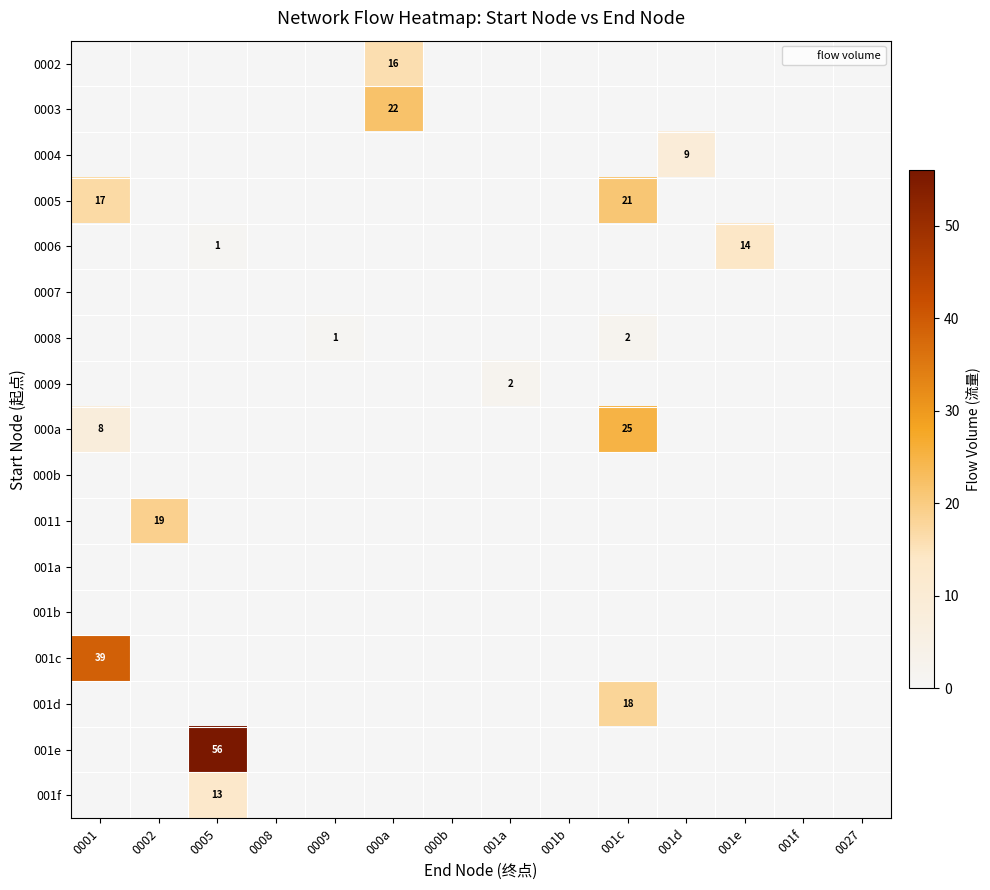

What is the highest value of the 0008 series?

2